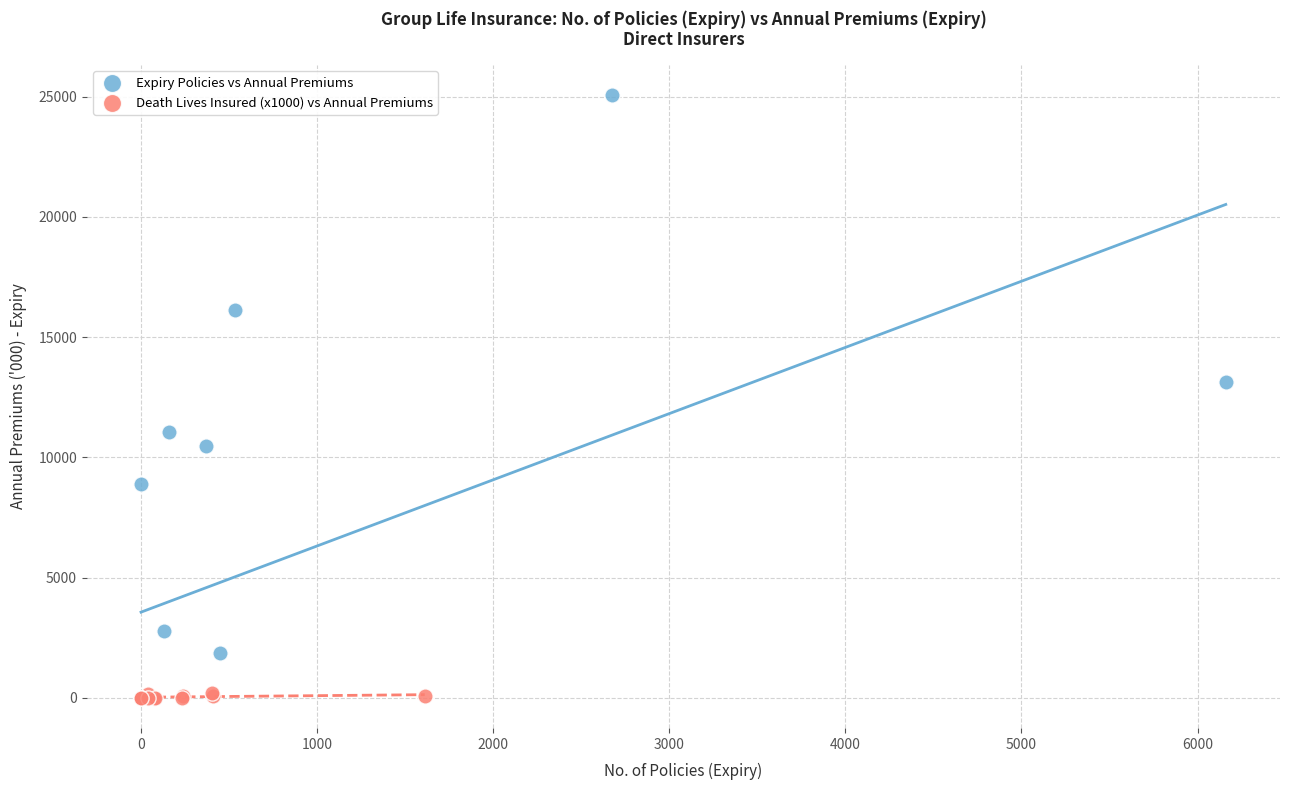

Which series contains the highest Y value?

Expiry Policies vs Annual Premiums